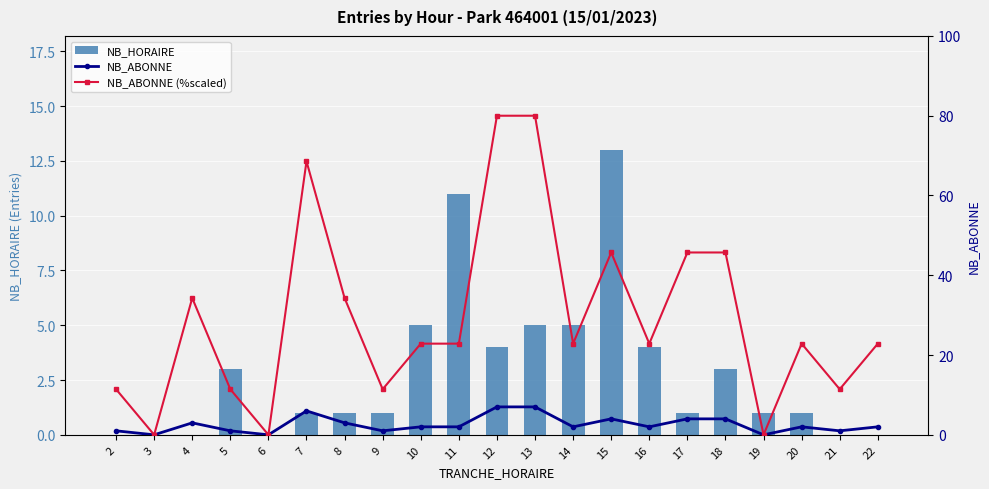

What is the average value of the NB_ABONNE series?

2.6